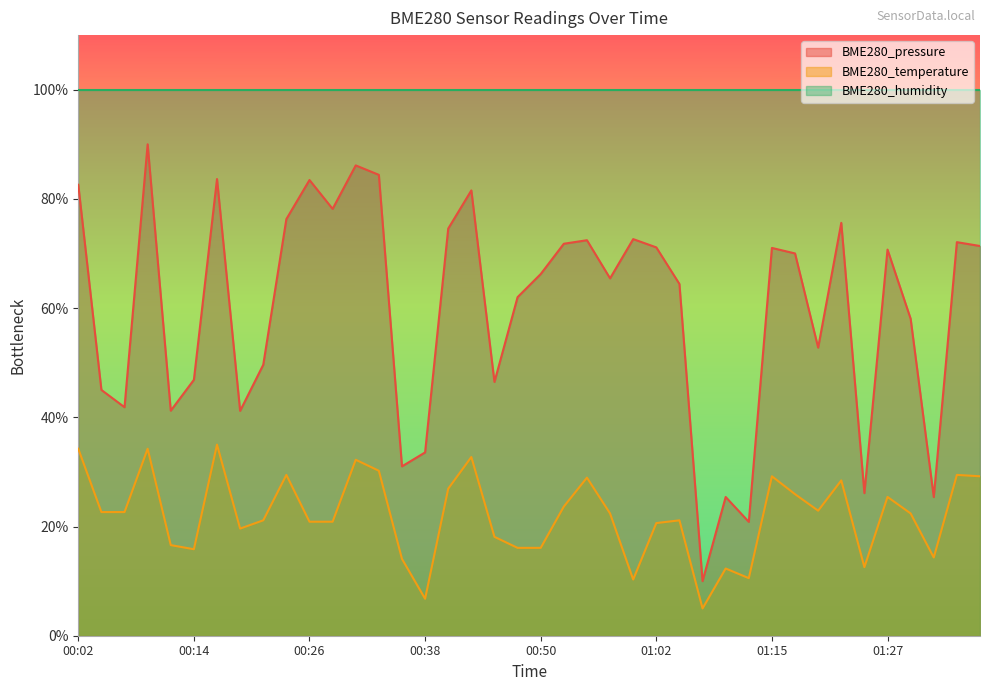

At which category does BME280_temperature reach its first local valley?

00:14